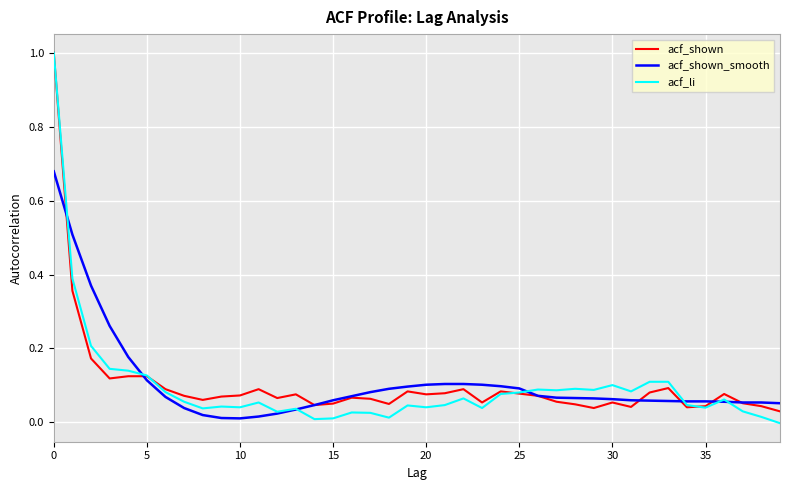

Which series has the widest spread of values?

acf_li